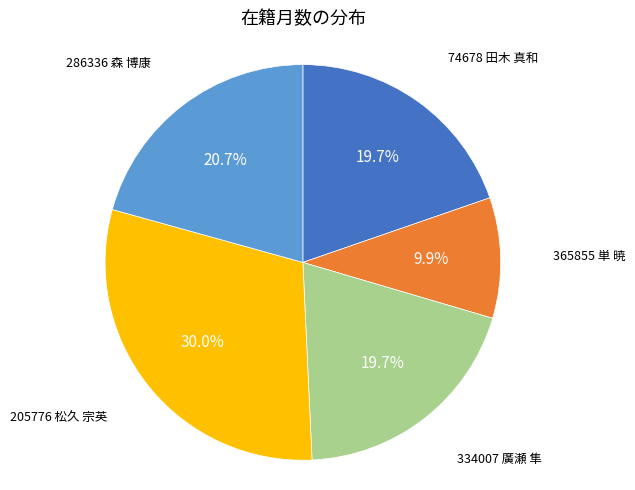

Is there any slice that represents more than half of the pie?

No